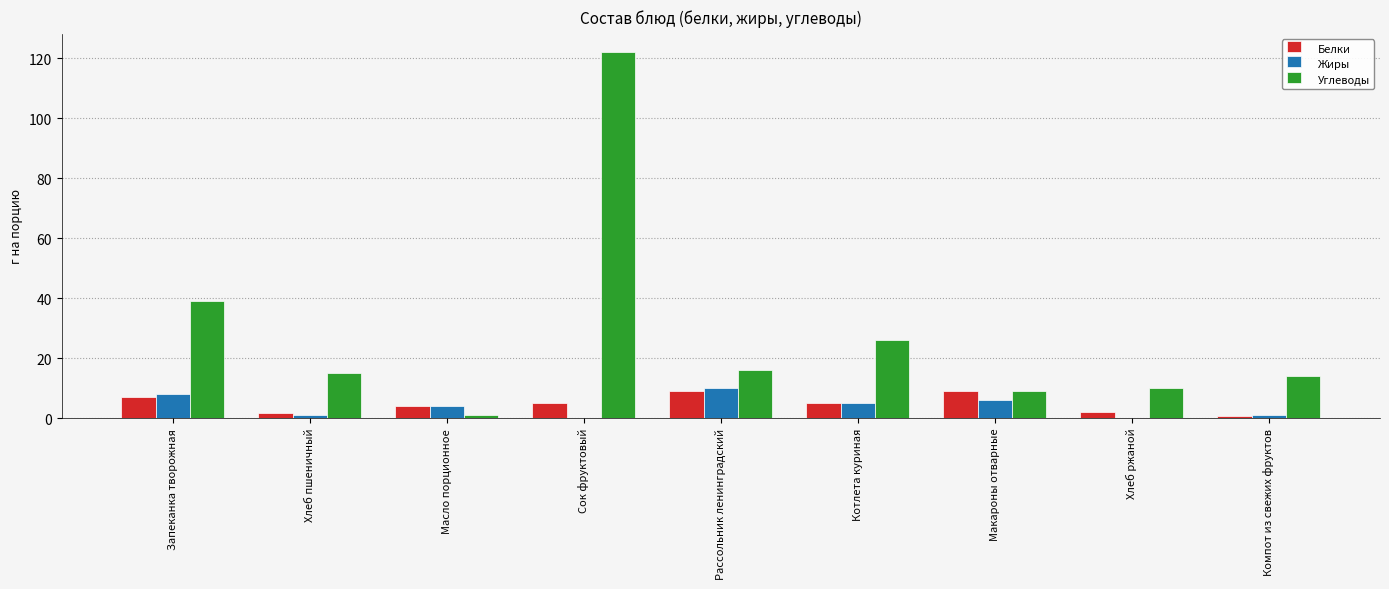

Is it true that Углеводы equals 16.8 at Котлета куриная?

False